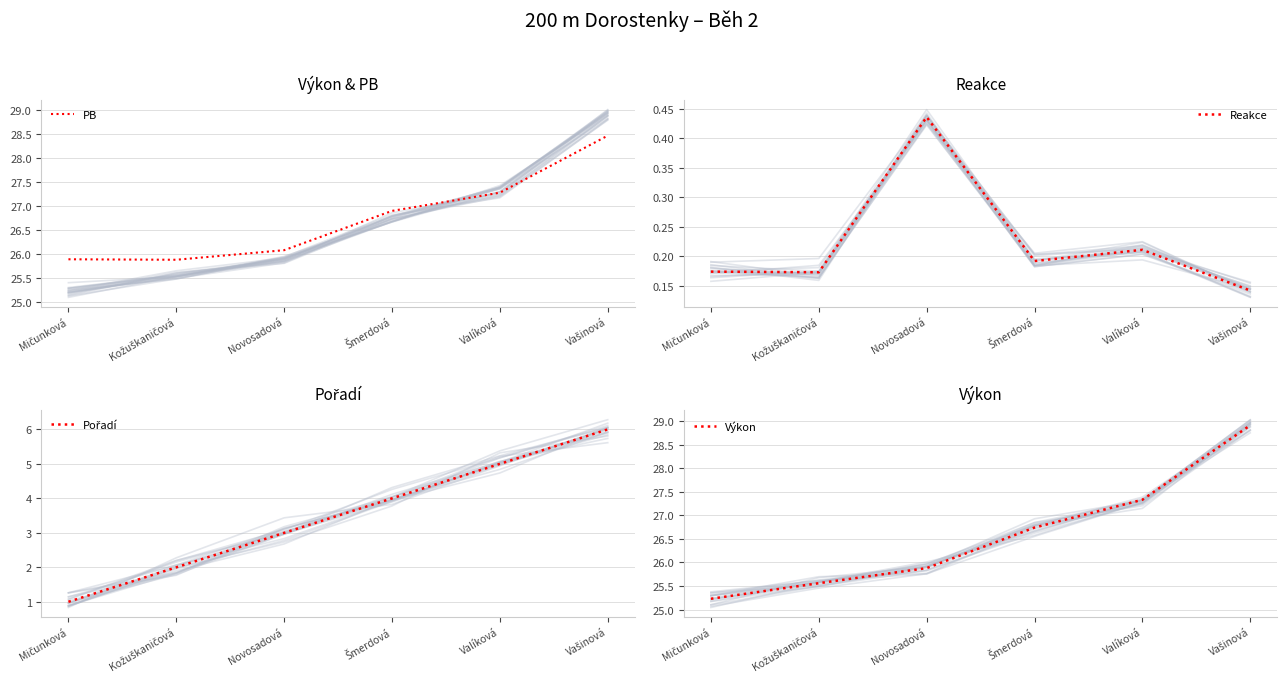

Between Vašinová and Šmerdová, which is larger?

Vašinová